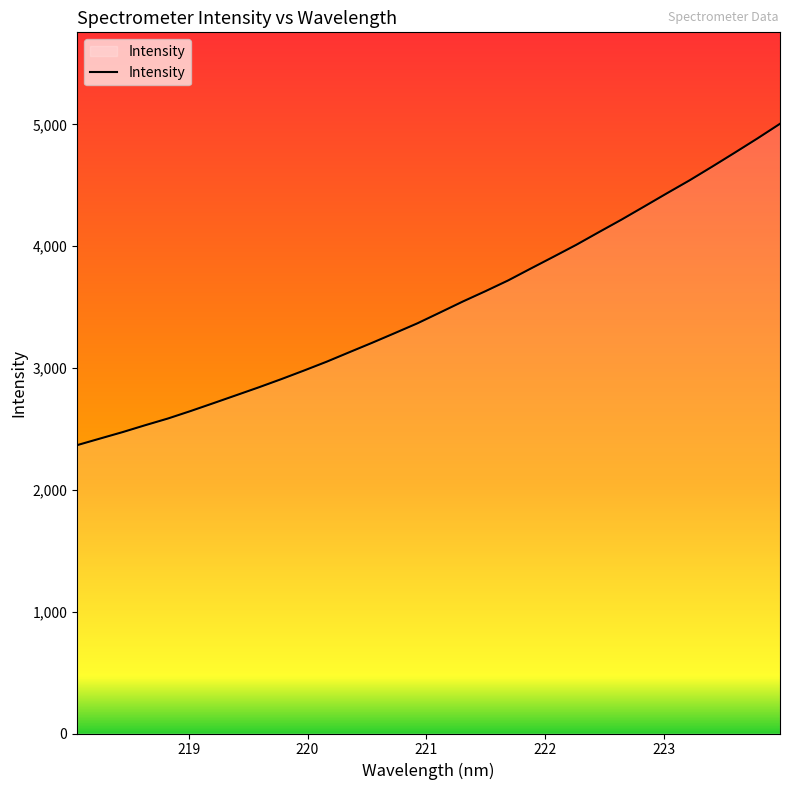

What is the difference between the maximum and minimum values?

2637.9